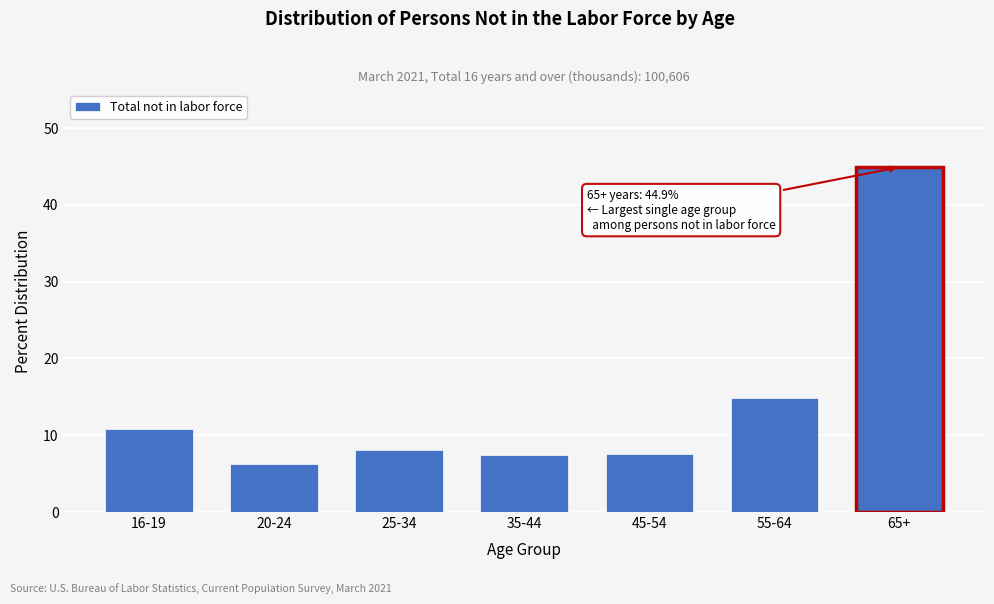

What is the sum of all values?

100.0